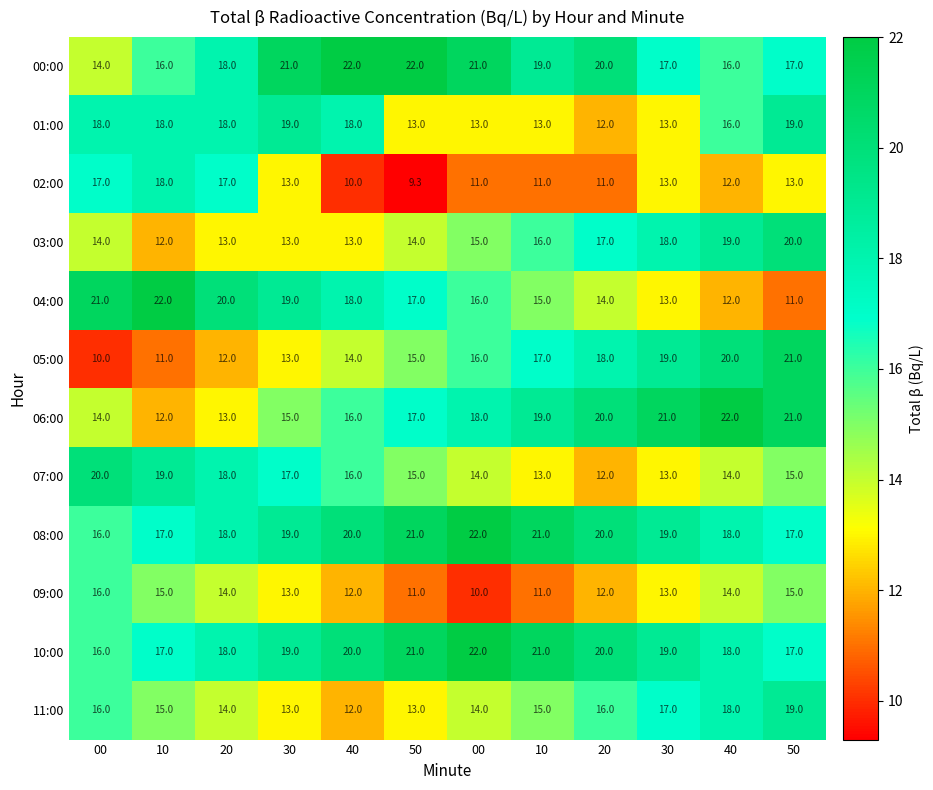

At 10, list the series in order from smallest to largest.

05:00, 03:00, 06:00, 09:00, 11:00, 00:00, 08:00, 10:00, 01:00, 02:00, 07:00, 04:00